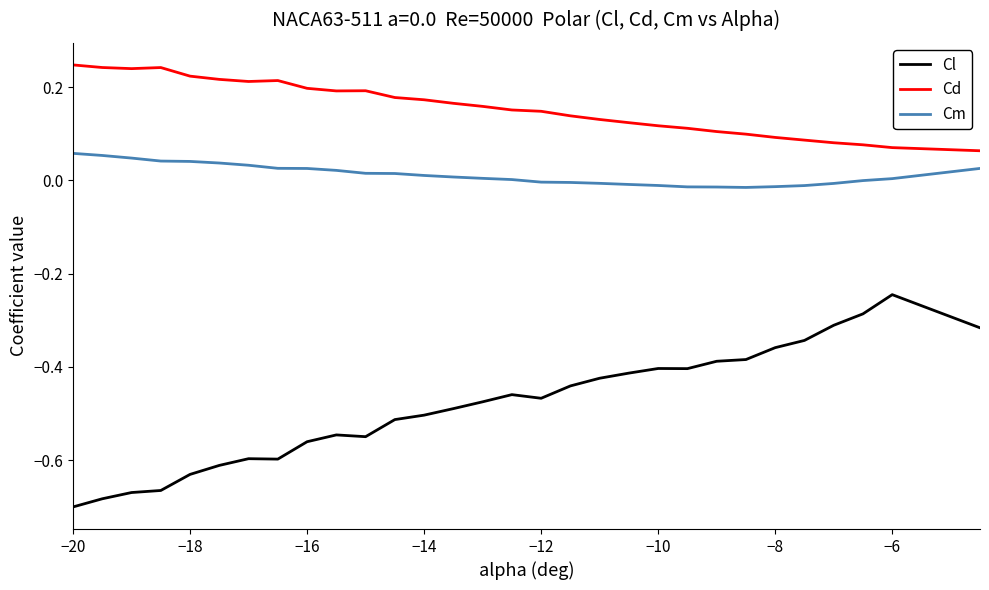

Which series has the largest range (max minus min)?

Cl